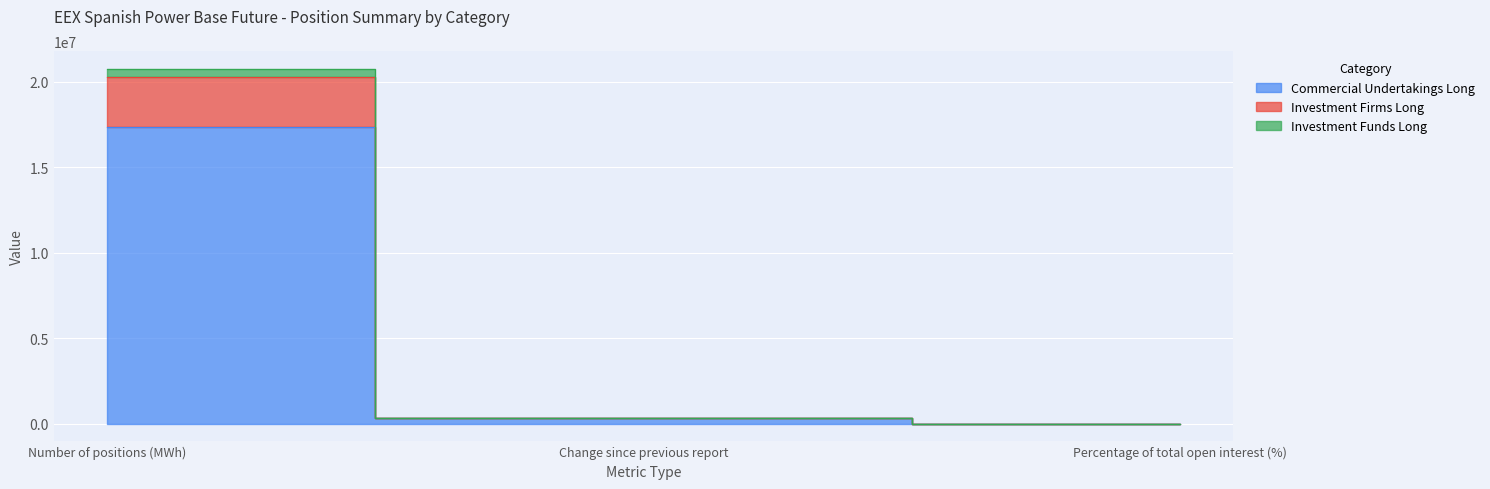

What is the difference between the highest and lowest values at Change since previous report?

40475.0